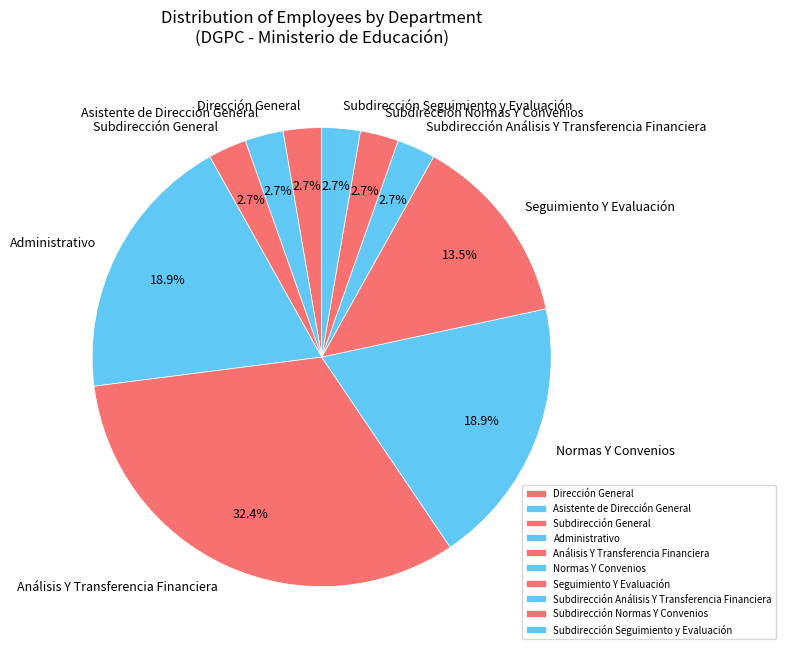

True or false: Asistente de Dirección General accounts for 3% of the total.

True